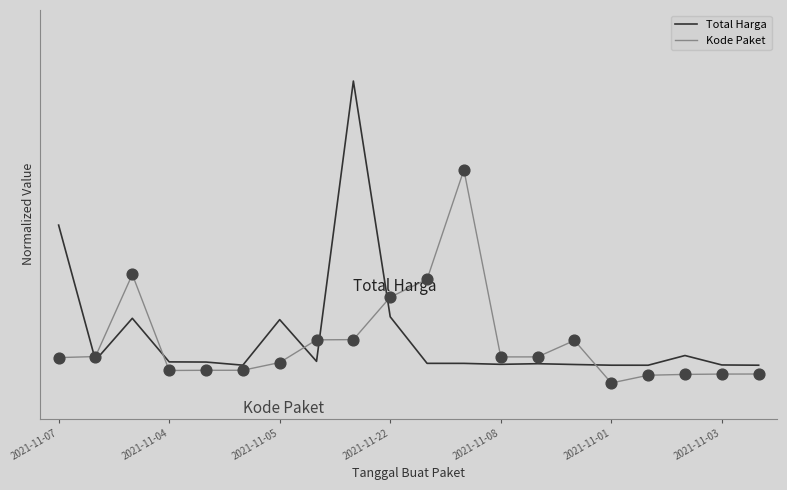

What are all the series names shown in the legend?

Total Harga, Kode Paket